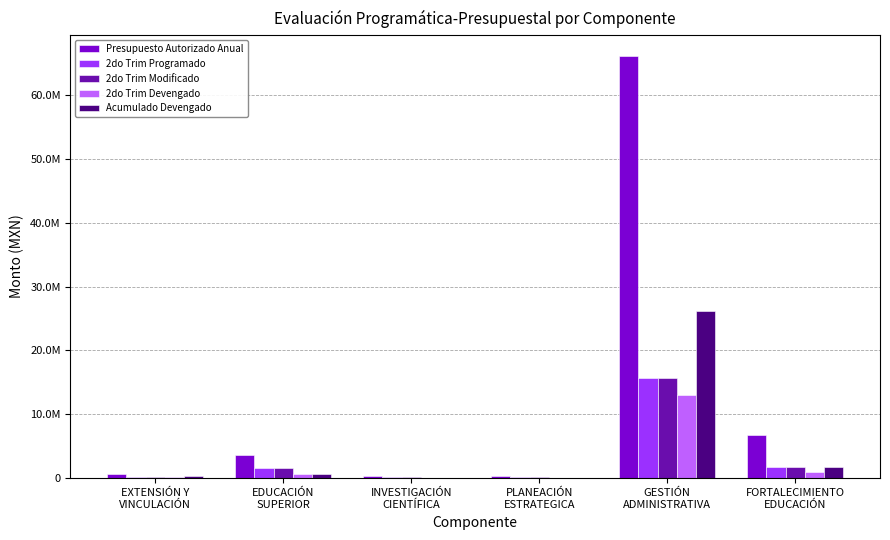

Rank the series at EDUCACIÓN
SUPERIOR from lowest to highest value.

2do Trim Devengado, Acumulado Devengado, 2do Trim Programado, 2do Trim Modificado, Presupuesto Autorizado Anual